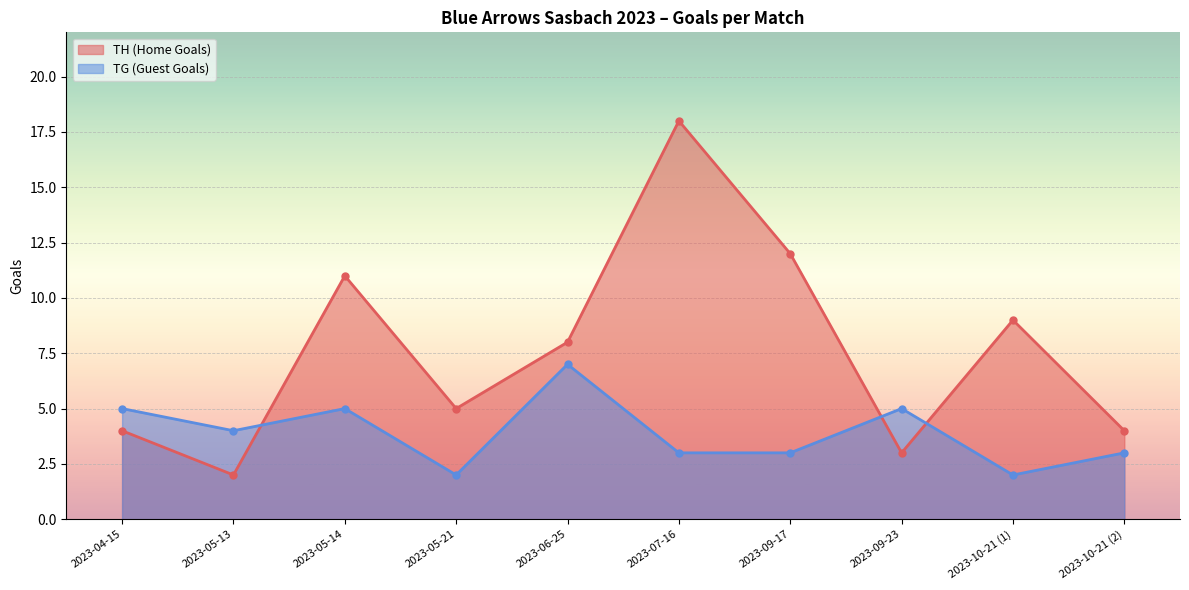

The TG (Guest Goals) series shows 8 at 2023-05-14. True or false?

False